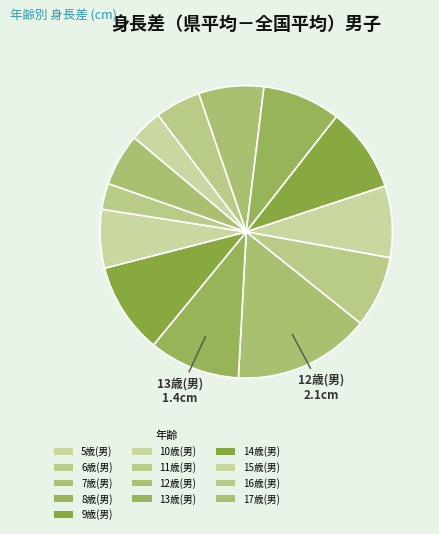

Which category has the biggest portion of the pie?

12歳(男)